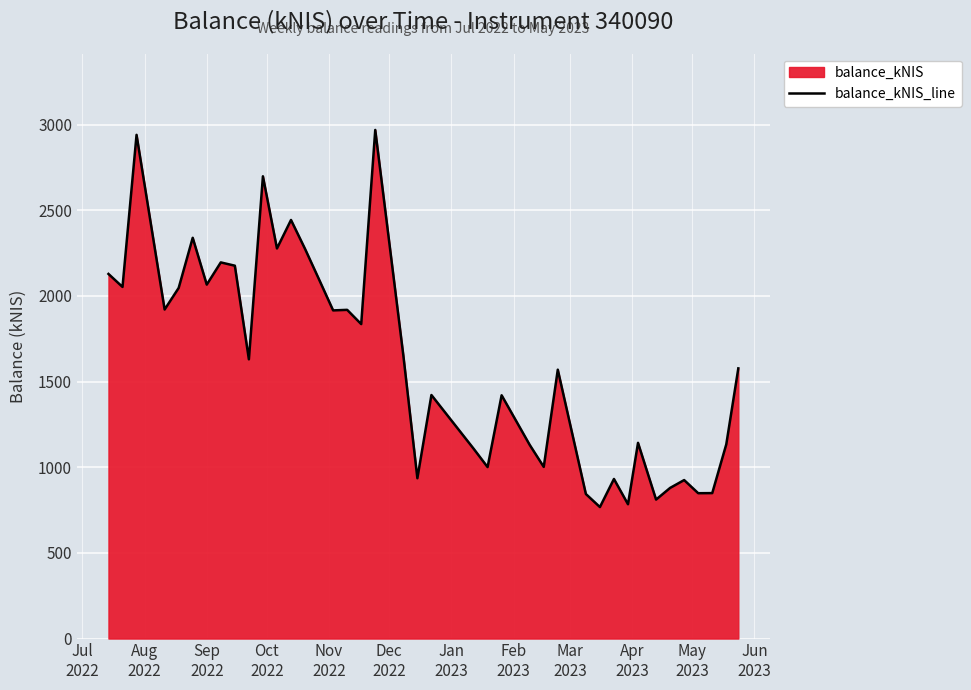

What is the difference between the maximum and minimum values?

2201.6